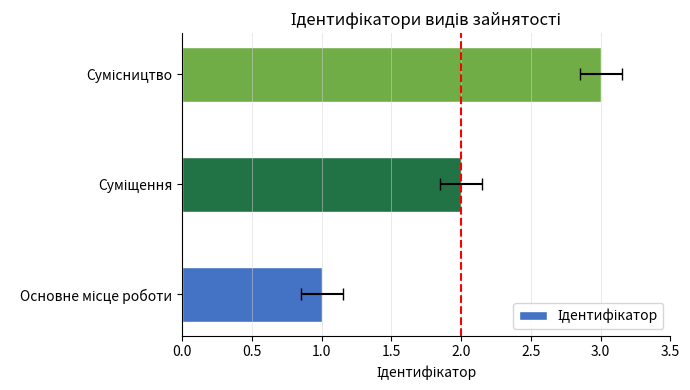

How many values are between 1 and 3?

3